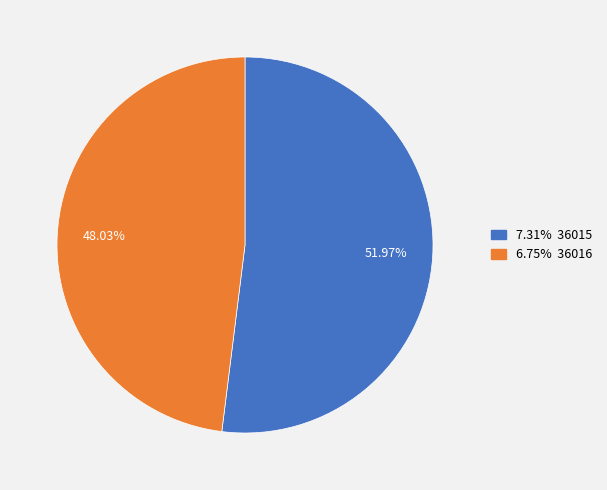

Is there any slice that represents more than half of the pie?

Yes